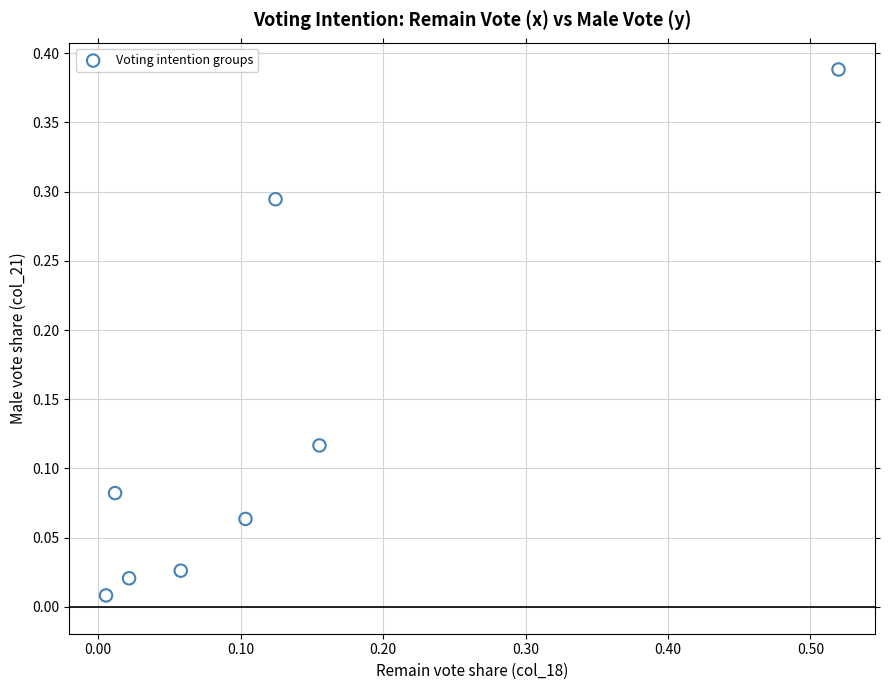

What is the range of X values (max minus min)?

0.5